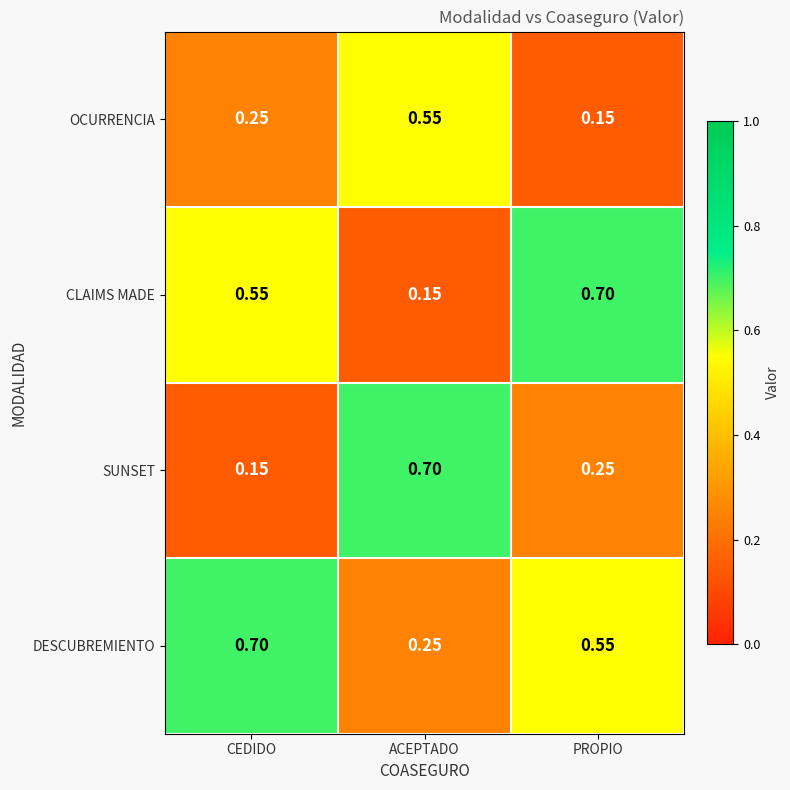

Which series changed the most between CEDIDO and ACEPTADO?

SUNSET